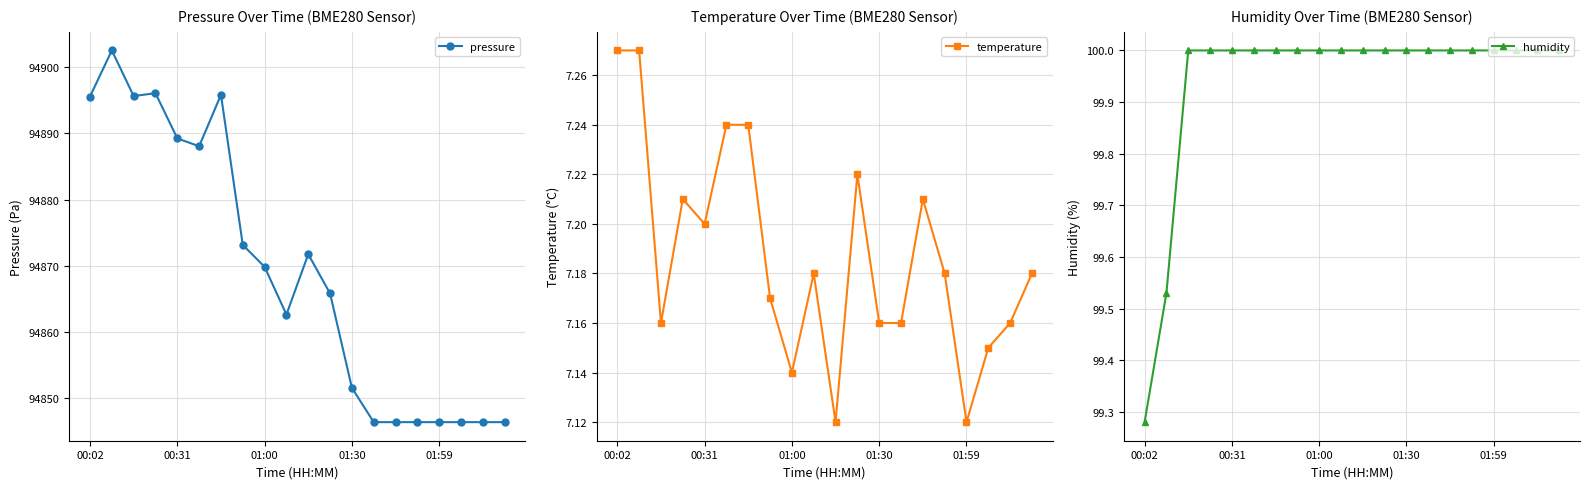

Reading left to right, what are all the values shown in this chart?

pressure: 94895.6	94902.6	94895.7	94896.1	94889.2	94888.1	94895.8	94873.1	94869.8	94862.6	94871.7	94865.8	94851.5	94846.3	94846.3	94846.3	94846.3	94846.3	94846.3	94846.3
temperature: 7.3	7.3	7.2	7.2	7.2	7.2	7.2	7.2	7.1	7.2	7.1	7.2	7.2	7.2	7.2	7.2	7.1	7.2	7.2	7.2
humidity: 99.3	99.5	100.0	100.0	100.0	100.0	100.0	100.0	100.0	100.0	100.0	100.0	100.0	100.0	100.0	100.0	100.0	100.0	100.0	100.0